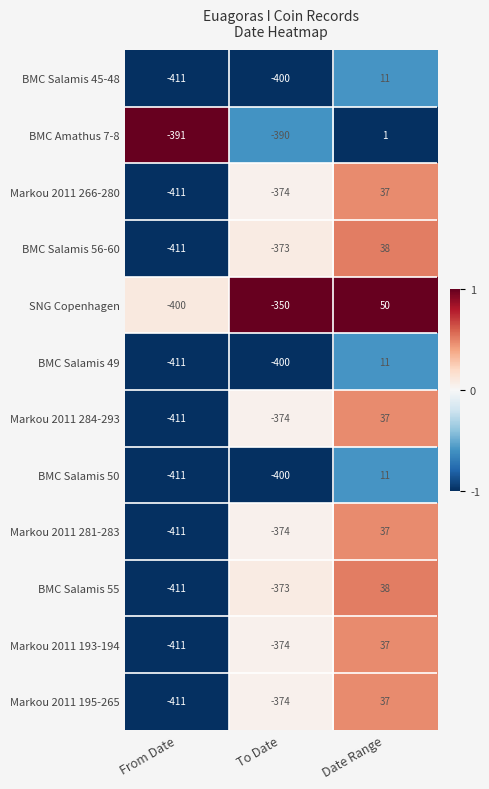

Which series changed the most between From Date and Date Range?

SNG Copenhagen